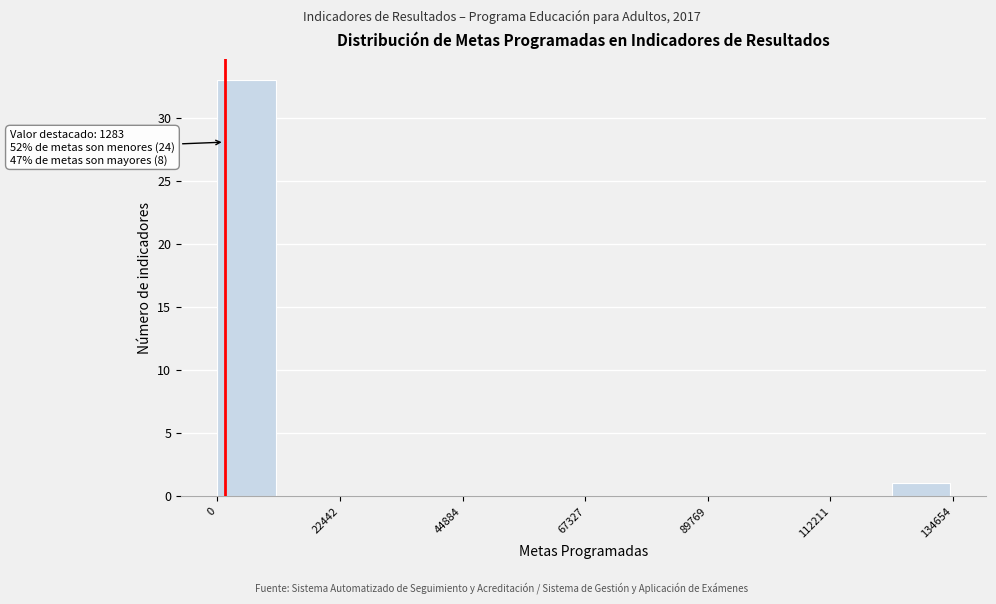

Read against the x-axis, roughly where is the centre of the tallest bar?

5000